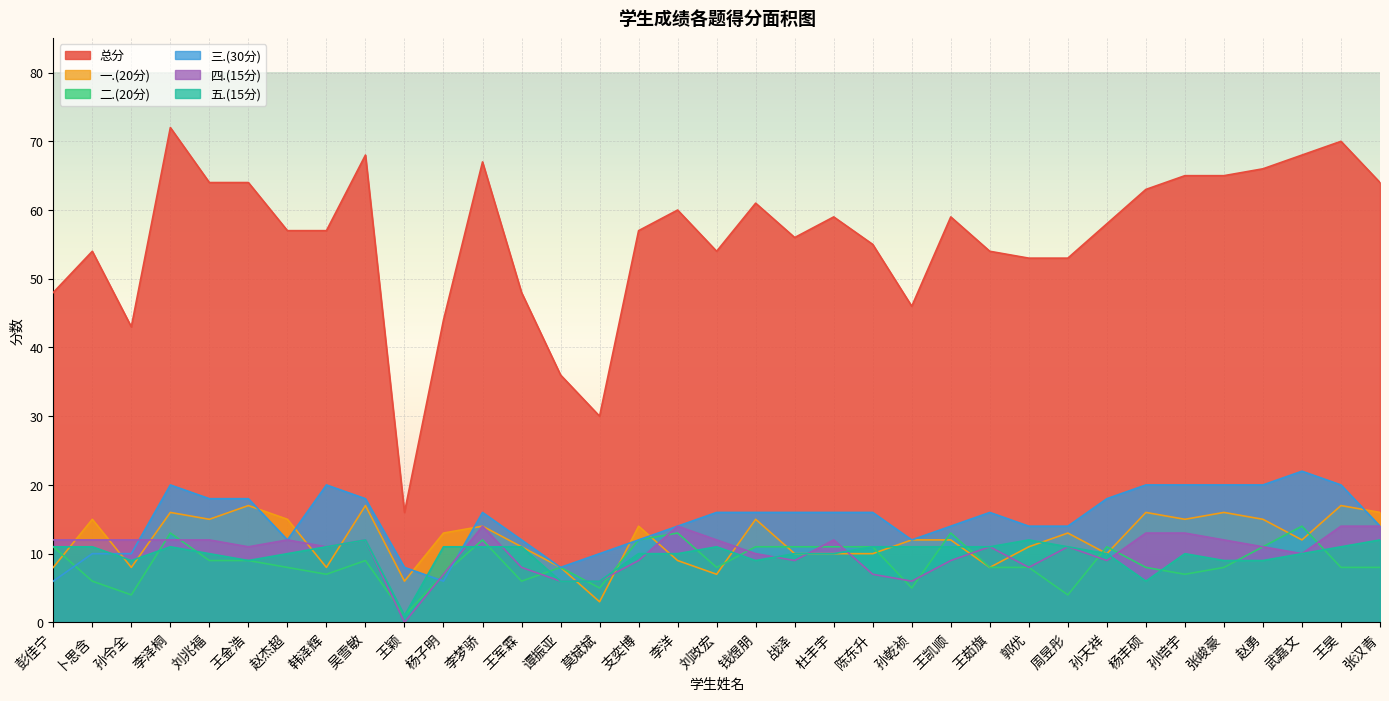

Reading right to left, extract all data points from this chart.

总分: 张汉青=64	王昊=70	武嘉文=68	赵勇=66	张峻豪=65	孙培宇=65	杨丰硕=63	孙天祥=58	周昱彤=53	郭优=53	王茹旗=54	王凯顺=59	孙乾祯=46	陈东升=55	杜丰宇=59	战泽=56	钱煜朋=61	刘政宏=54	李洋=60	支奕博=57	莫斌斌=30	谭振亚=36	王军霖=48	李梦骄=67	杨子明=44	王颖=16	吴雪敏=68	韩泽辉=57	赵杰超=57	王金浩=64	刘兆福=64	李泽桐=72	孙令全=43	卜思含=54	彭佳宁=48
一.(20分): 张汉青=16	王昊=17	武嘉文=12	赵勇=15	张峻豪=16	孙培宇=15	杨丰硕=16	孙天祥=10	周昱彤=13	郭优=11	王茹旗=8	王凯顺=12	孙乾祯=12	陈东升=10	杜丰宇=10	战泽=10	钱煜朋=15	刘政宏=7	李洋=9	支奕博=14	莫斌斌=3	谭振亚=8	王军霖=11	李梦骄=14	杨子明=13	王颖=6	吴雪敏=17	韩泽辉=8	赵杰超=15	王金浩=17	刘兆福=15	李泽桐=16	孙令全=8	卜思含=15	彭佳宁=8
二.(20分): 张汉青=8	王昊=8	武嘉文=14	赵勇=11	张峻豪=8	孙培宇=7	杨丰硕=8	孙天祥=11	周昱彤=4	郭优=8	王茹旗=8	王凯顺=13	孙乾祯=5	陈东升=11	杜丰宇=11	战泽=11	钱煜朋=11	刘政宏=8	李洋=13	支奕博=12	莫斌斌=5	谭振亚=8	王军霖=6	李梦骄=12	杨子明=7	王颖=1	吴雪敏=9	韩泽辉=7	赵杰超=8	王金浩=9	刘兆福=9	李泽桐=13	孙令全=4	卜思含=6	彭佳宁=11
三.(30分): 张汉青=14	王昊=20	武嘉文=22	赵勇=20	张峻豪=20	孙培宇=20	杨丰硕=20	孙天祥=18	周昱彤=14	郭优=14	王茹旗=16	王凯顺=14	孙乾祯=12	陈东升=16	杜丰宇=16	战泽=16	钱煜朋=16	刘政宏=16	李洋=14	支奕博=12	莫斌斌=10	谭振亚=8	王军霖=12	李梦骄=16	杨子明=6	王颖=8	吴雪敏=18	韩泽辉=20	赵杰超=12	王金浩=18	刘兆福=18	李泽桐=20	孙令全=10	卜思含=10	彭佳宁=6
四.(15分): 张汉青=14	王昊=14	武嘉文=10	赵勇=11	张峻豪=12	孙培宇=13	杨丰硕=13	孙天祥=9	周昱彤=11	郭优=8	王茹旗=11	王凯顺=9	孙乾祯=6	陈东升=7	杜丰宇=12	战泽=9	钱煜朋=10	刘政宏=12	李洋=14	支奕博=9	莫斌斌=6	谭振亚=6	王军霖=8	李梦骄=14	杨子明=7	王颖=0	吴雪敏=12	韩泽辉=11	赵杰超=12	王金浩=11	刘兆福=12	李泽桐=12	孙令全=12	卜思含=12	彭佳宁=12
五.(15分): 张汉青=12	王昊=11	武嘉文=10	赵勇=9	张峻豪=9	孙培宇=10	杨丰硕=6	孙天祥=10	周昱彤=11	郭优=12	王茹旗=11	王凯顺=11	孙乾祯=11	陈东升=11	杜丰宇=10	战泽=10	钱煜朋=9	刘政宏=11	李洋=10	支奕博=10	莫斌斌=6	谭振亚=6	王军霖=11	李梦骄=11	杨子明=11	王颖=1	吴雪敏=12	韩泽辉=11	赵杰超=10	王金浩=9	刘兆福=10	李泽桐=11	孙令全=9	卜思含=11	彭佳宁=11